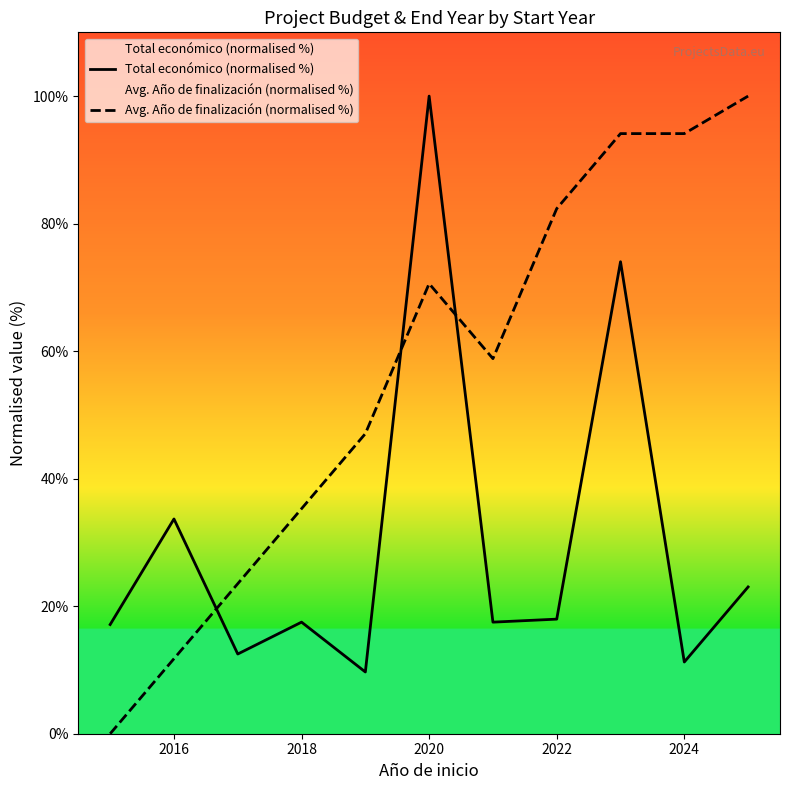

Which series has the widest spread of values?

Avg. Año de finalización (normalised %)